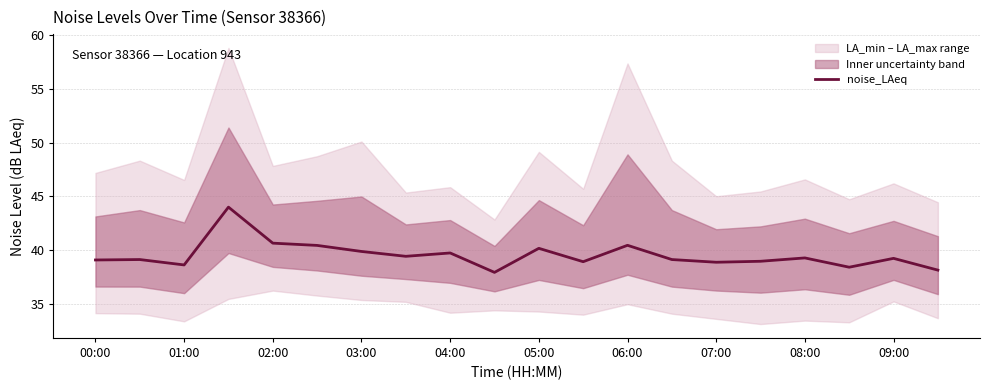

True or false: noise_LAeq has a value of 38.9 at 07:00.

True